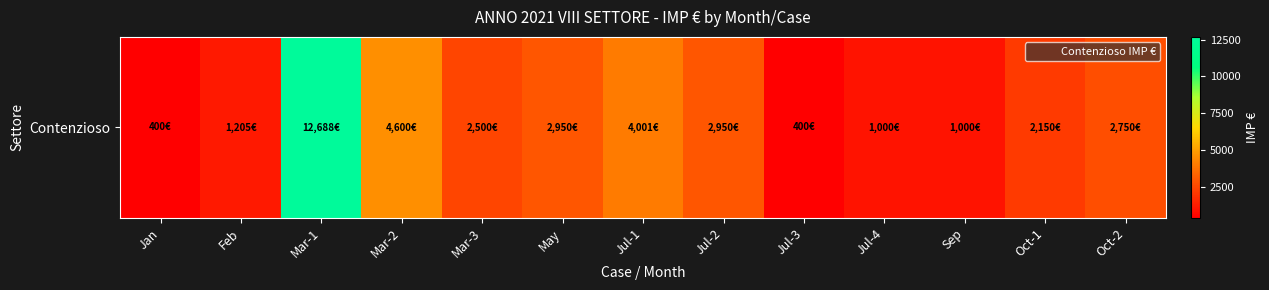

Rank the categories by value from highest to lowest.

Mar-1, Mar-2, Jul-1, May, Jul-2, Oct-2, Mar-3, Oct-1, Feb, Jul-4, Sep, Jan, Jul-3